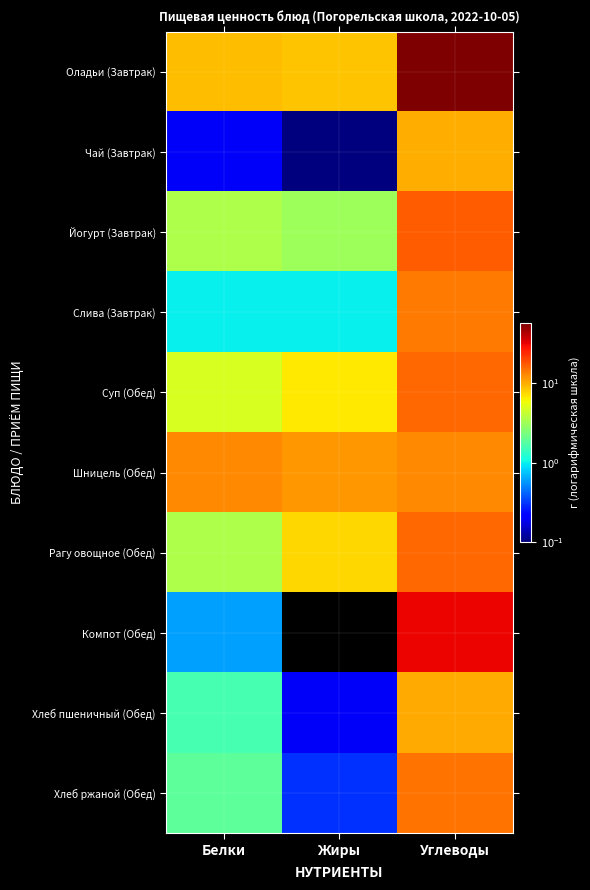

Reading right to left, transcribe all the data shown in this chart.

Оладьи (Завтрак): Углеводы=57.2	Жиры=8.6	Белки=9.1
Чай (Завтрак): Углеводы=10.0	Жиры=0.1	Белки=0.2
Йогурт (Завтрак): Углеводы=17.3	Жиры=3.1	Белки=3.5
Слива (Завтрак): Углеводы=14.0	Жиры=1.0	Белки=1.0
Суп (Обед): Углеводы=15.8	Жиры=6.7	Белки=4.9
Шницель (Обед): Углеводы=12.8	Жиры=11.5	Белки=12.7
Рагу овощное (Обед): Углеводы=16.0	Жиры=7.6	Белки=3.5
Компот (Обед): Углеводы=31.4	Жиры=0.0	Белки=0.6
Хлеб пшеничный (Обед): Углеводы=10.3	Жиры=0.2	Белки=1.6
Хлеб ржаной (Обед): Углеводы=14.8	Жиры=0.3	Белки=1.9